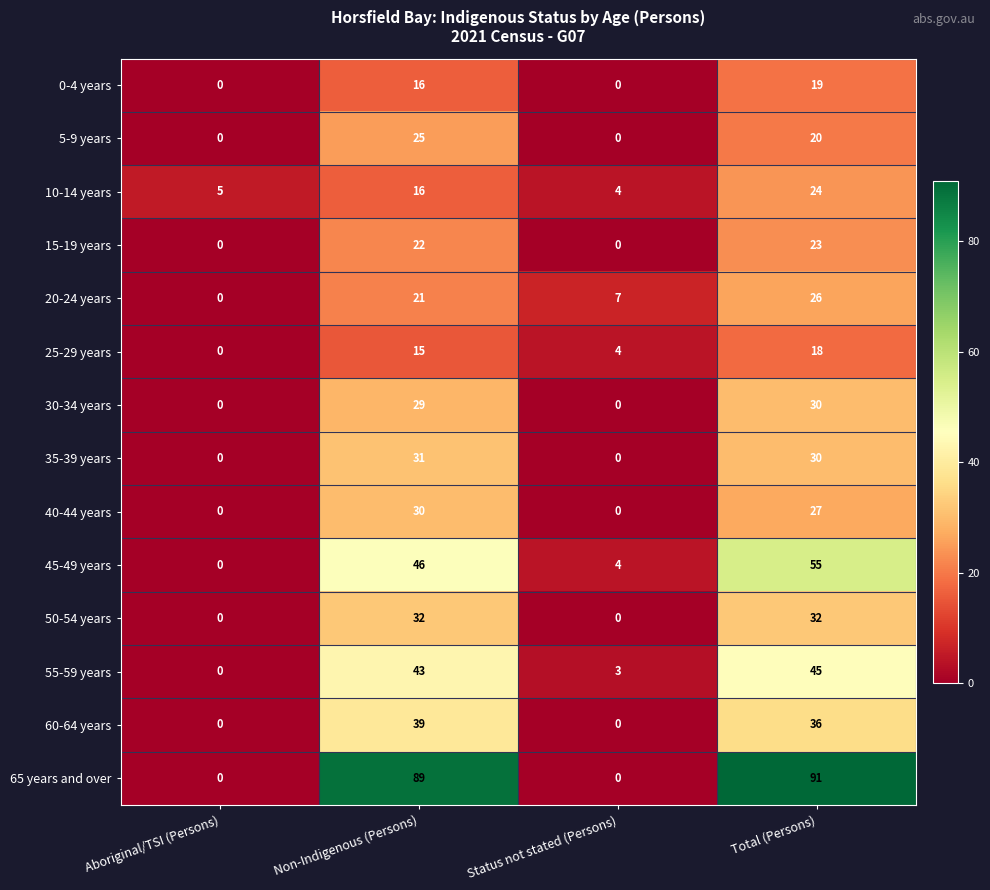

Which series has the widest spread of values?

65 years and over